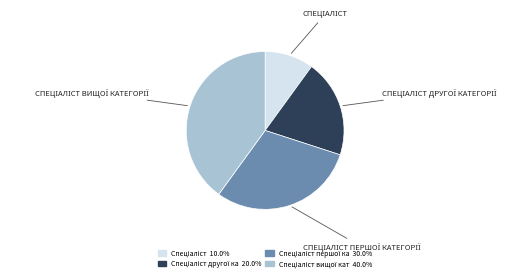

Is there any slice that represents more than half of the pie?

No